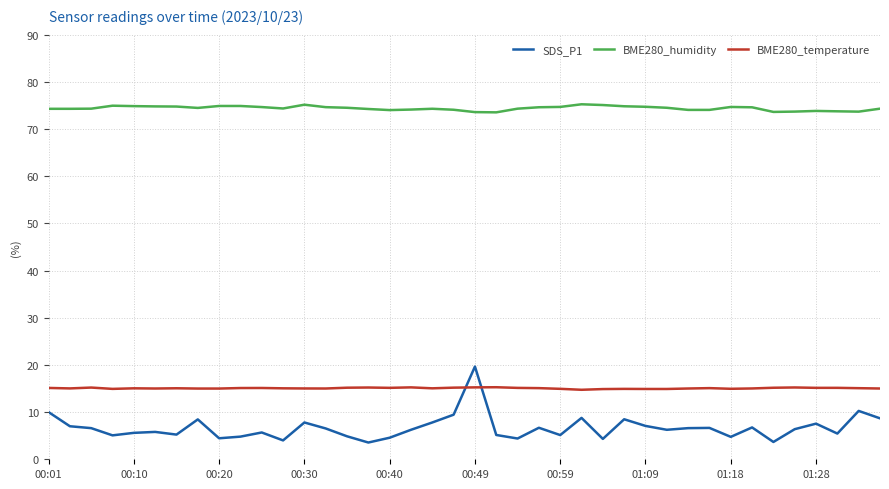

True or false: BME280_humidity and BME280_temperature cross at least once.

False